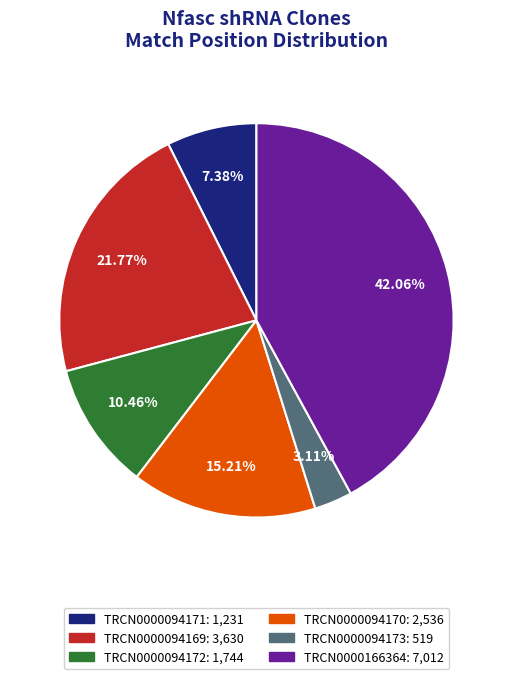

Is it true that TRCN0000094172 is 20% of the pie?

False